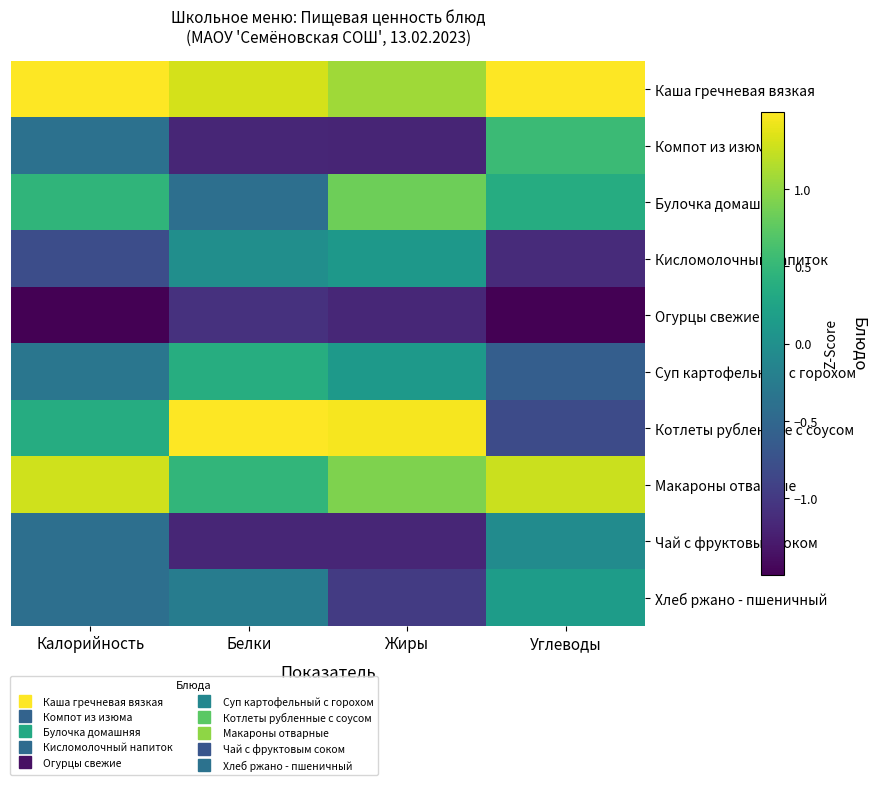

How many data points does each series have?

4